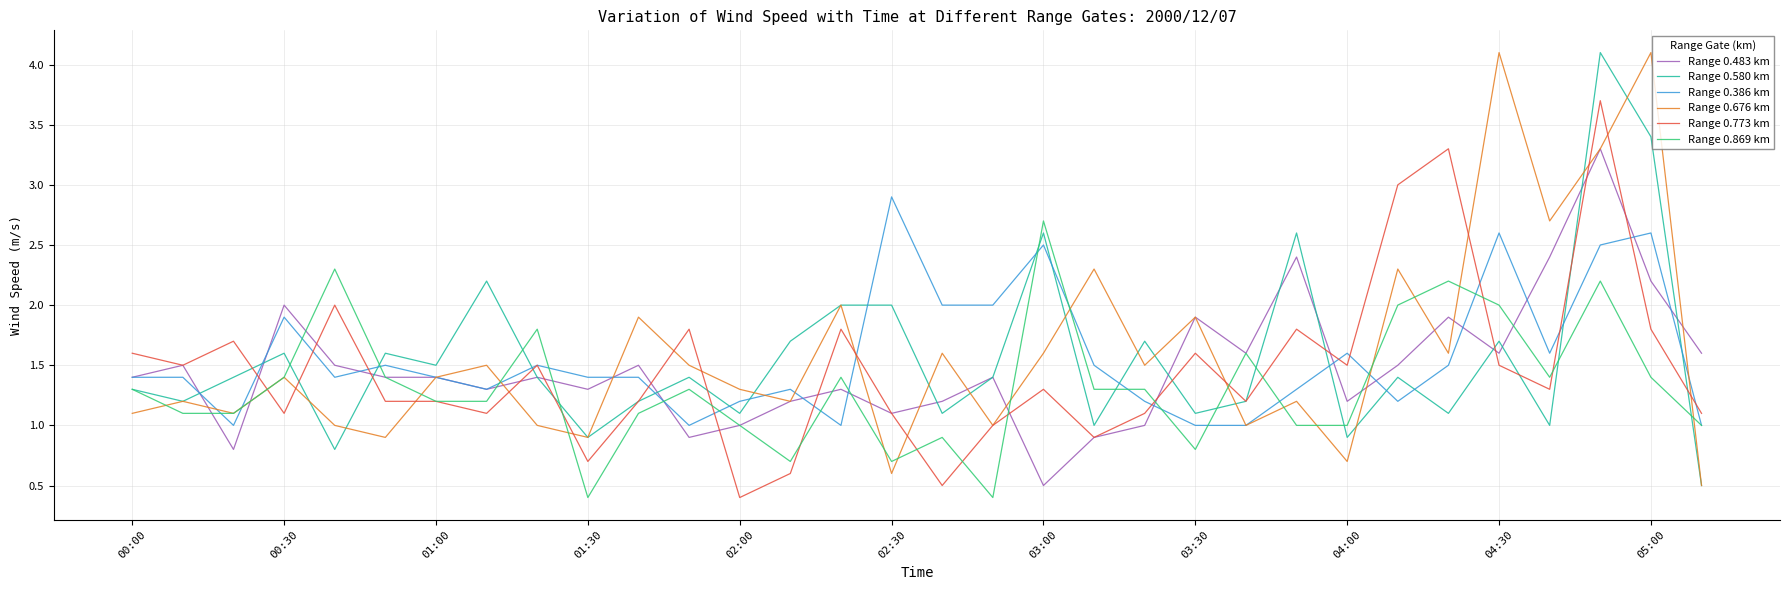

What is the greatest value displayed?

4.1